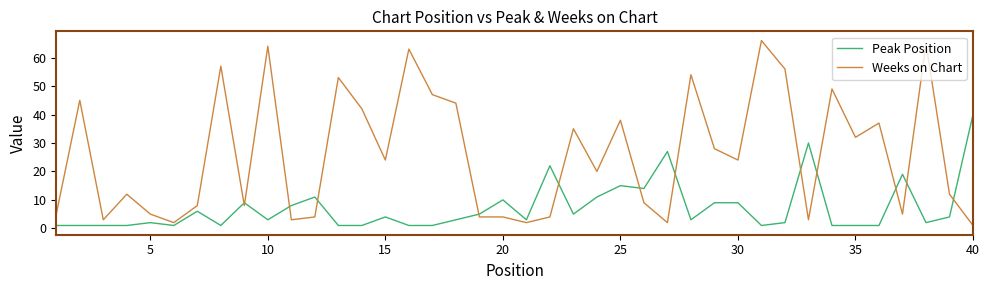

How many intersections are there between Weeks on Chart and Peak Position?

13